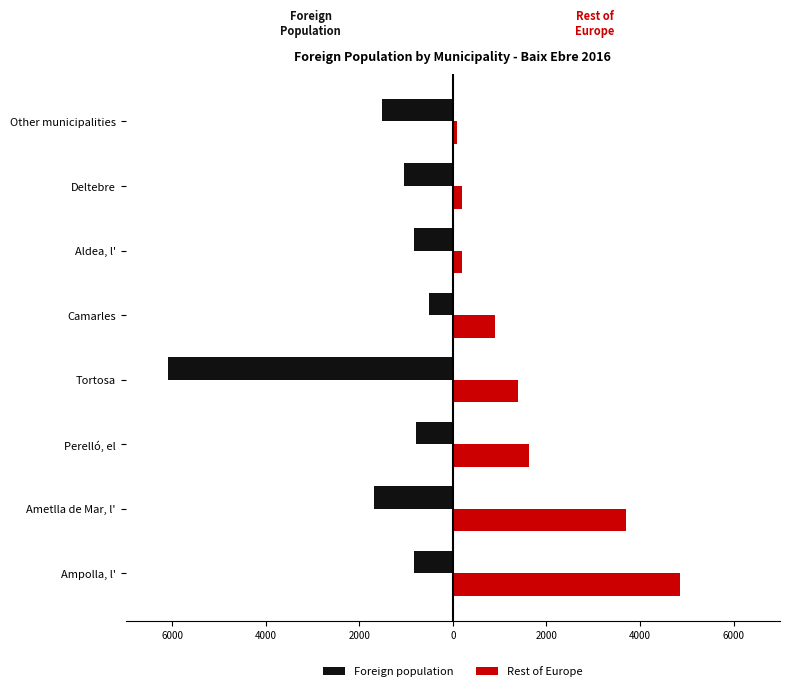

Reading left to right, list all the values displayed in this chart.

Foreign population: -837.0	-1692.0	-781.0	-6080.0	-508.0	-837.0	-1040.0	-1521.0
Rest of Europe: 4864.0	3696.6	1634.3	1400.8	895.0	194.6	194.6	77.8